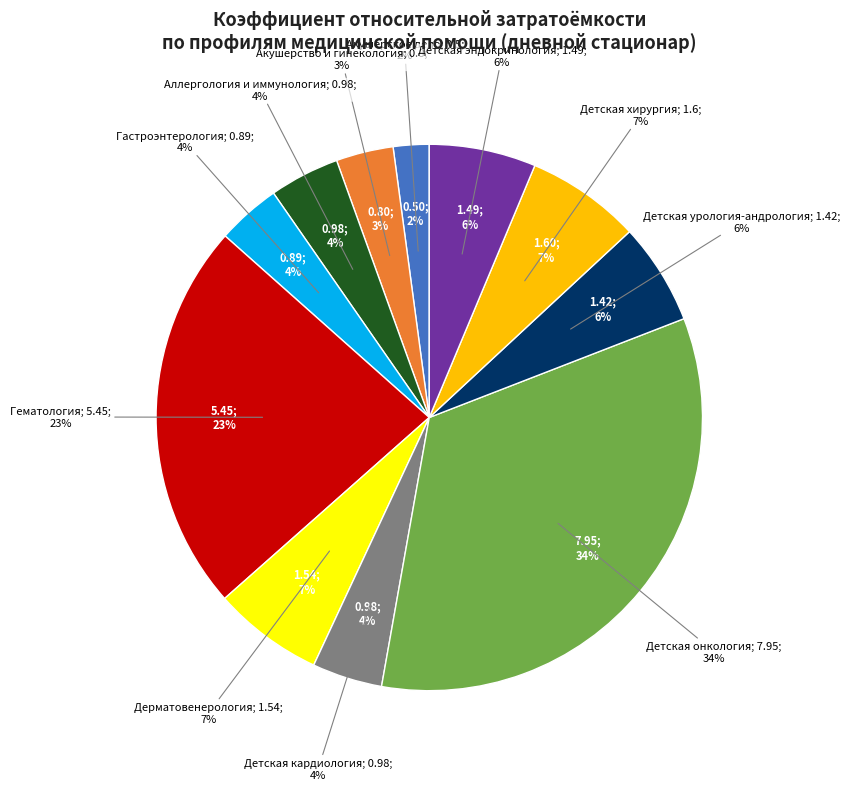

Which slice is the smallest?

Акушерское дело